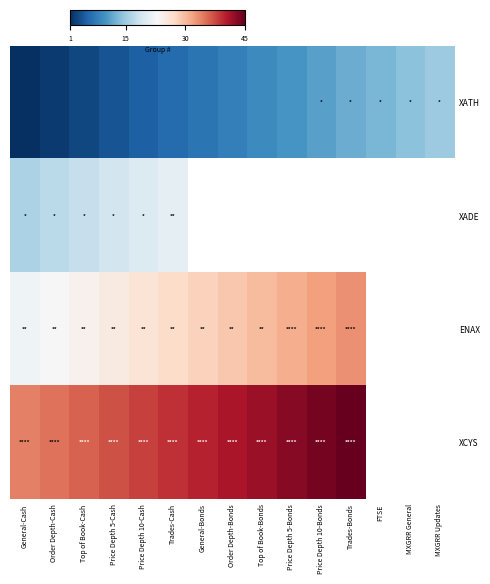

What is the greatest value displayed?

45.0